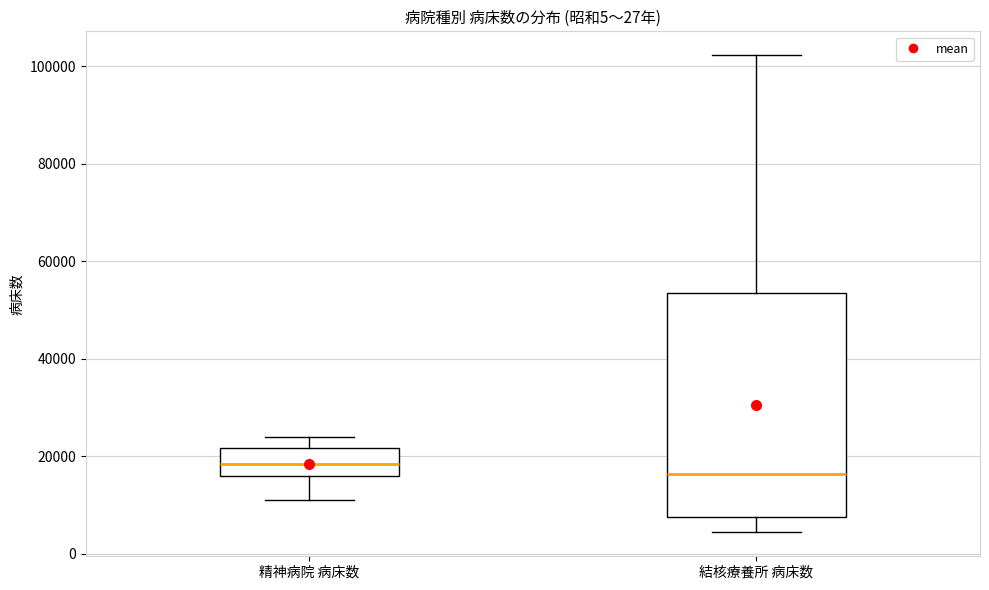

Reading left to right, read every box against the y-axis: the position of its median line, the range the box covers, and the ends of its whiskers. The values are not printed on the chart, so give them approximately, as read against the axis.

精神病院 病床数: median 18000, box 16000 to 22000, whiskers 10000 to 24000
結核療養所 病床数: median 16000, box 8000 to 54000, whiskers 4000 to 102000